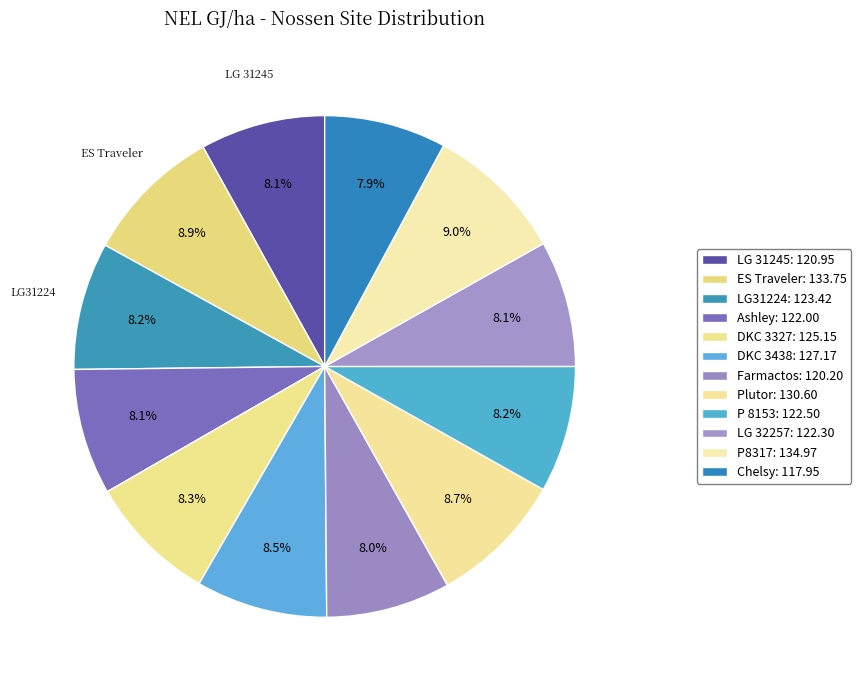

Count the number of slices in the pie.

12